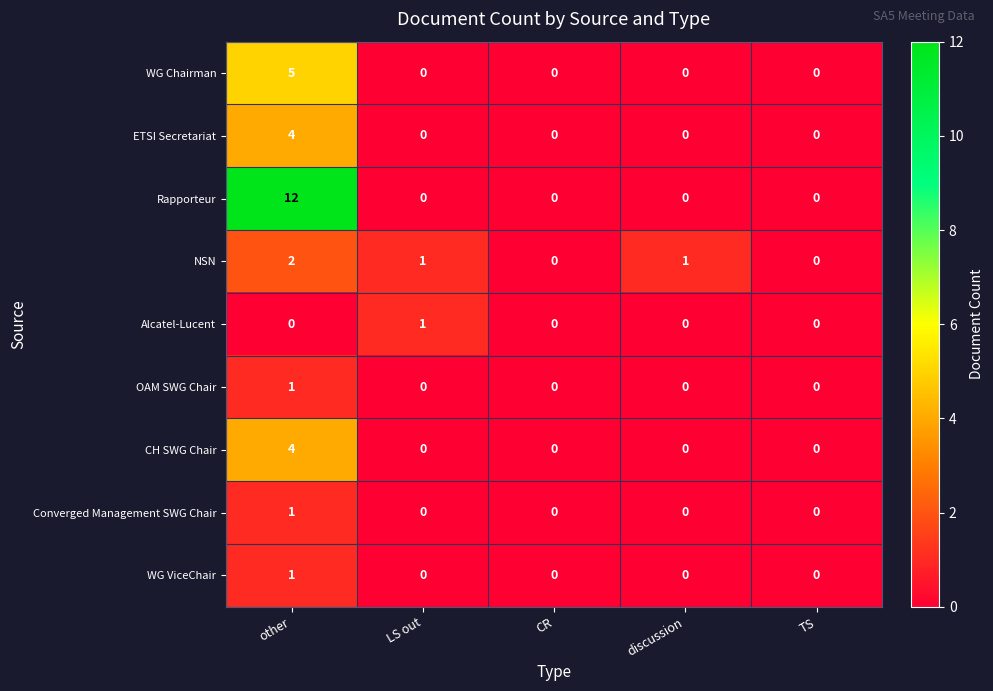

Which series has the widest spread of values?

Rapporteur